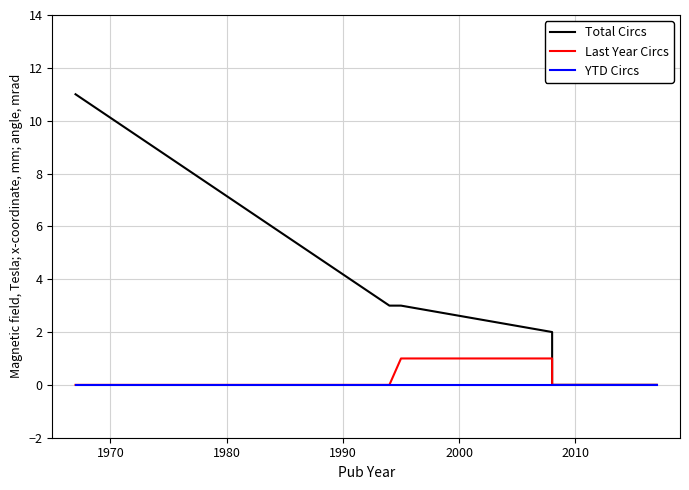

What is the sum of all Last Year Circs values?

2